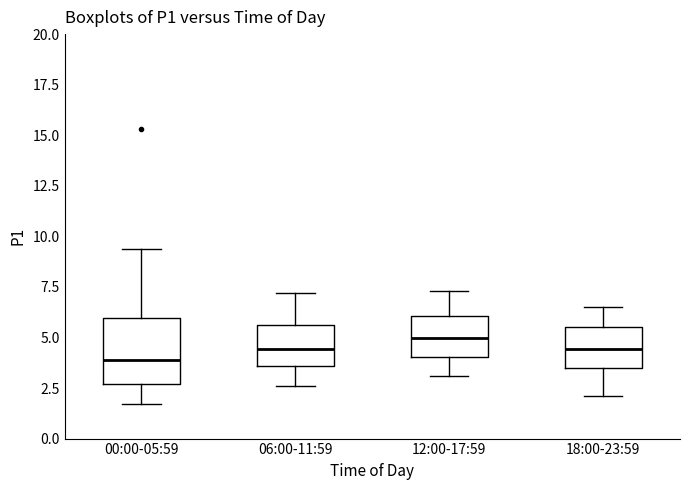

Reading left to right, transcribe this box plot: for each box, give where its median line is, the range the box spans, and where its two whiskers end, as read against the y-axis. The values are not printed on the chart, so give them approximately, as read against the axis.

00:00-05:59: median 4.0, box 2.5 to 6.0, whiskers 1.5 to 9.5
06:00-11:59: median 4.5, box 3.5 to 5.5, whiskers 2.5 to 7.0
12:00-17:59: median 5.0, box 4.0 to 6.0, whiskers 3.0 to 7.5
18:00-23:59: median 4.5, box 3.5 to 5.5, whiskers 2.0 to 6.5